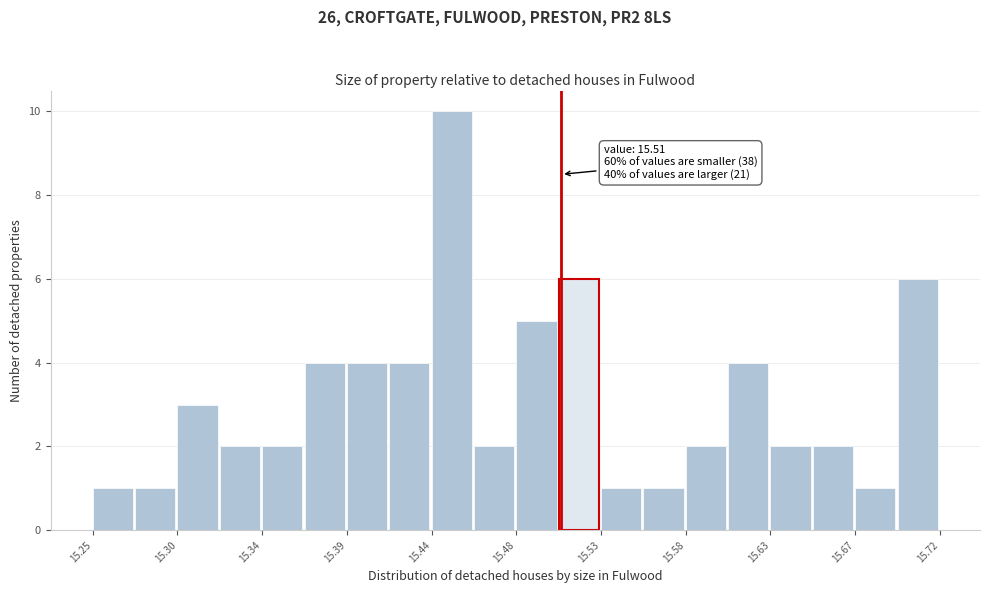

Which range on the x-axis has the tallest bar?

15.440 to 15.460